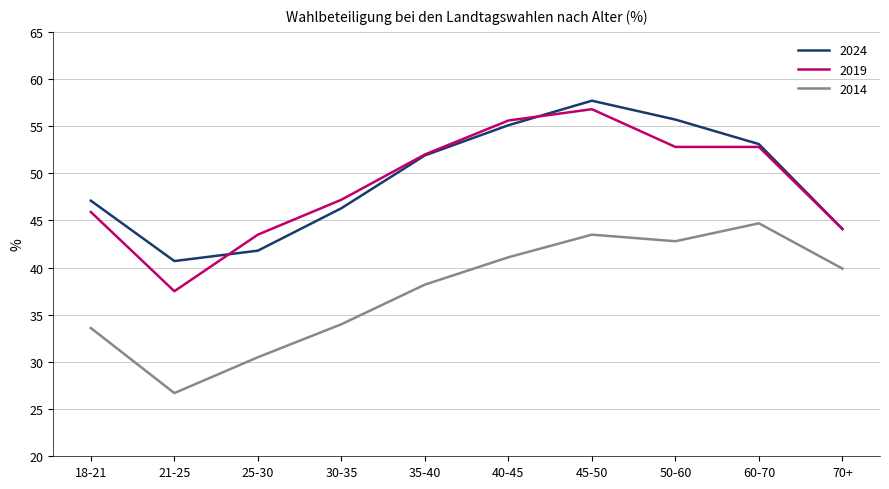

Which series changed the most between 25-30 and 35-40?

2024